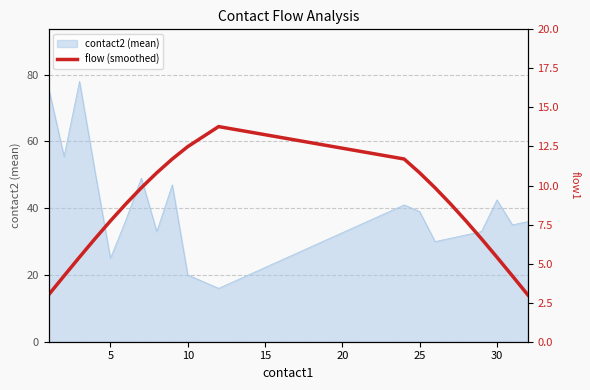

The value of contact2 (mean) at 30 is 26.2. True or false?

False